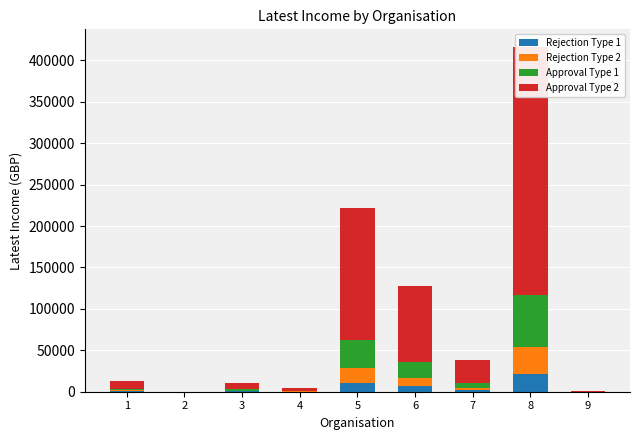

Reading left to right, extract all data points from this chart.

Rejection Type 1: 652	0	551	241	11088	6389	1937	20831	27
Rejection Type 2: 1044	0	882	385	17740	10222	3099	33330	43
Approval Type 1: 1957	0	1653	722	33263	19166	5810	62493	80
Approval Type 2: 9391	0	7935	3463	159662	91997	27887	299965	384